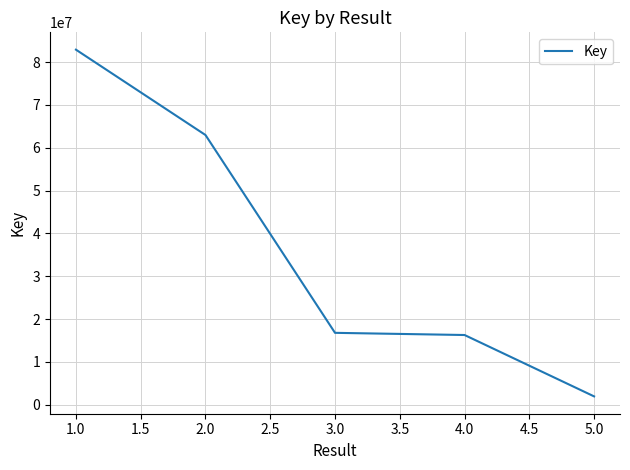

How many lines are shown in the chart?

1